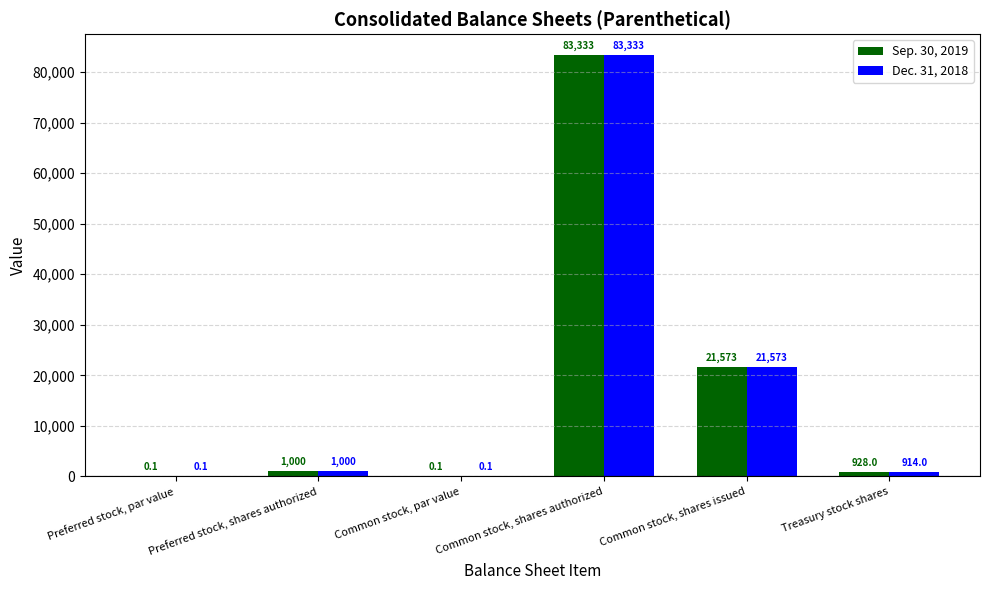

At which label does Dec. 31, 2018 reach its peak?

Common stock, shares authorized